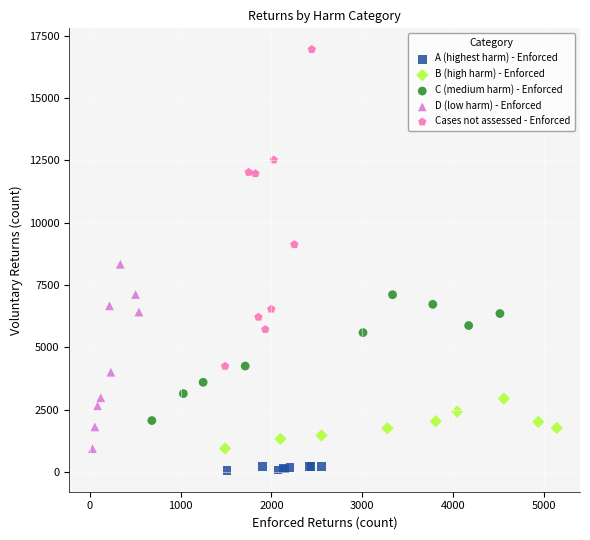

Which series reaches the minimum Y coordinate?

A (highest harm) - Enforced